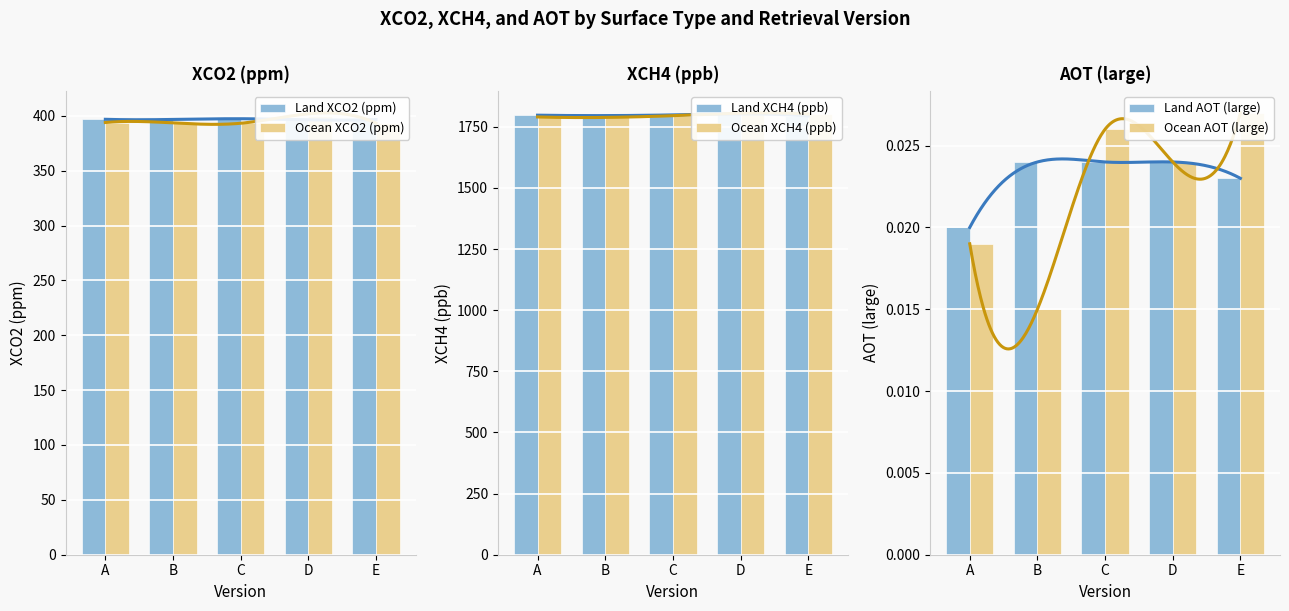

Which label corresponds to the smallest value in the chart?

B